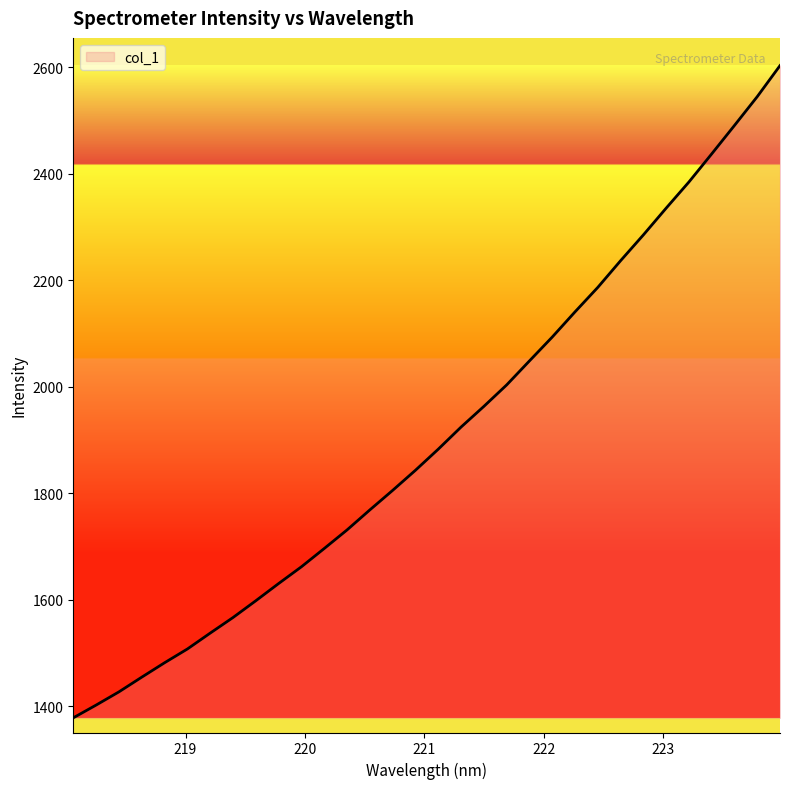

Is this an area chart (filled region under the line)?

No